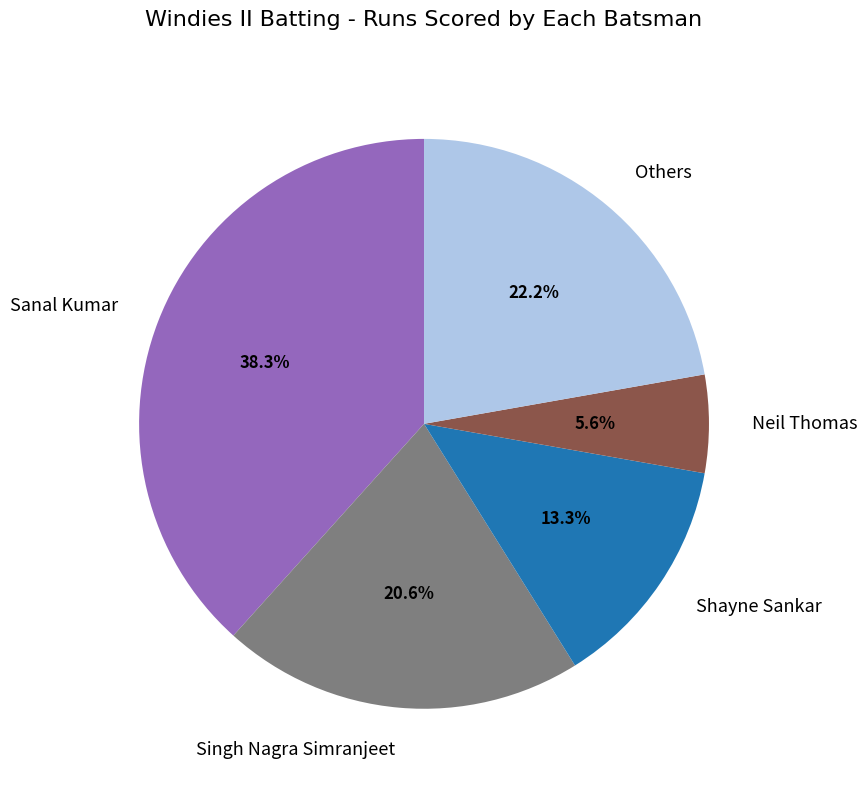

What percentage do Shayne Sankar and Singh Nagra Simranjeet together represent?

33.9%